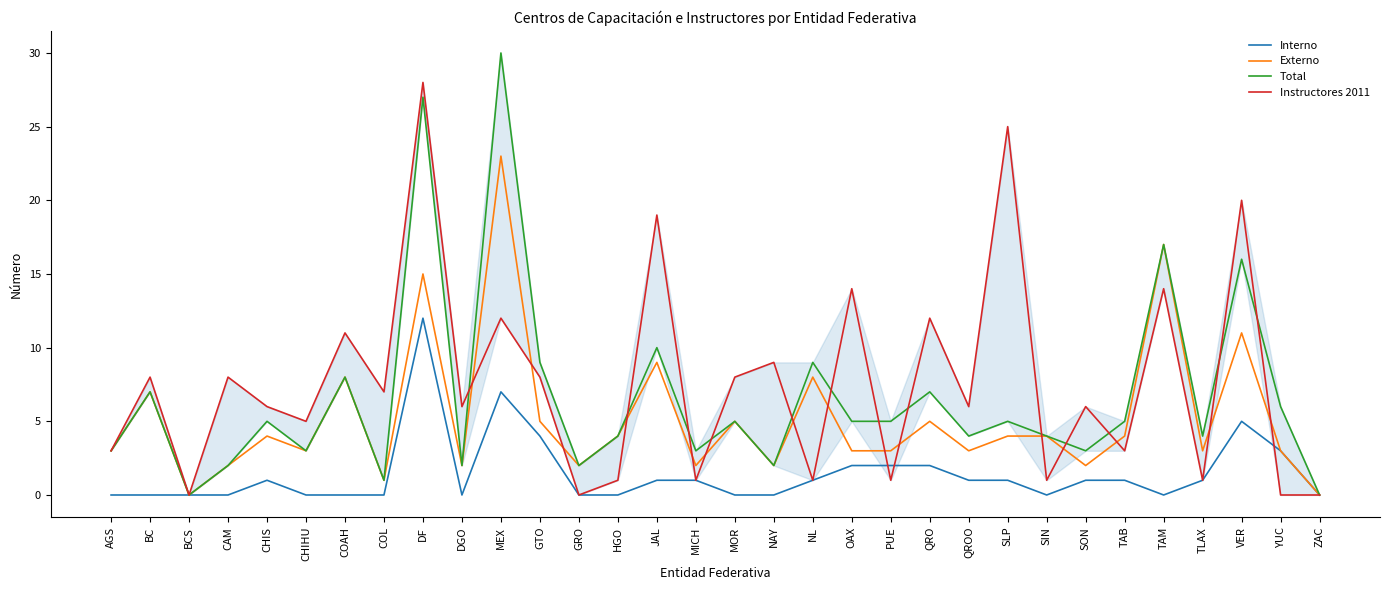

Rank the series by their average value, from highest to lowest.

Instructores 2011, Total, Externo, Interno